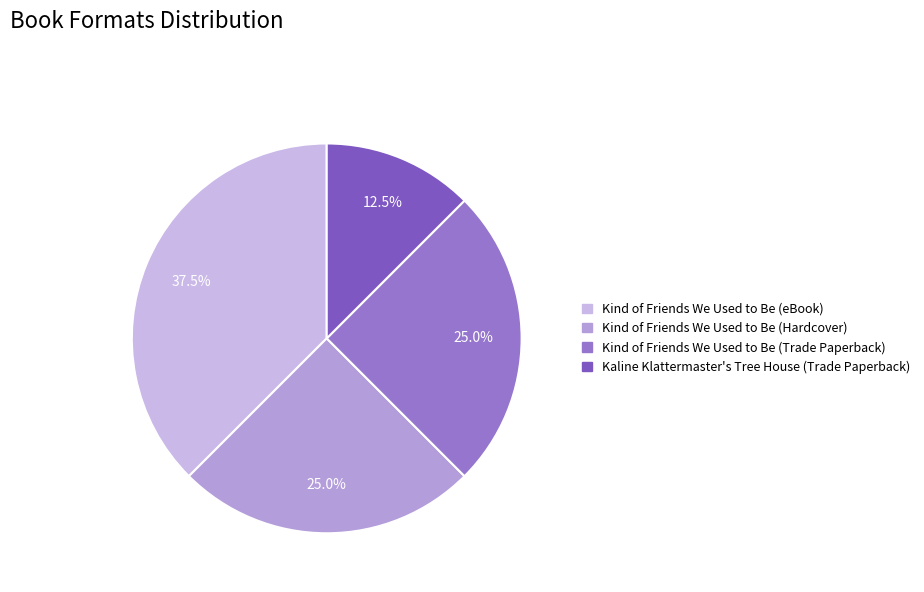

How many slices are in this pie chart?

4